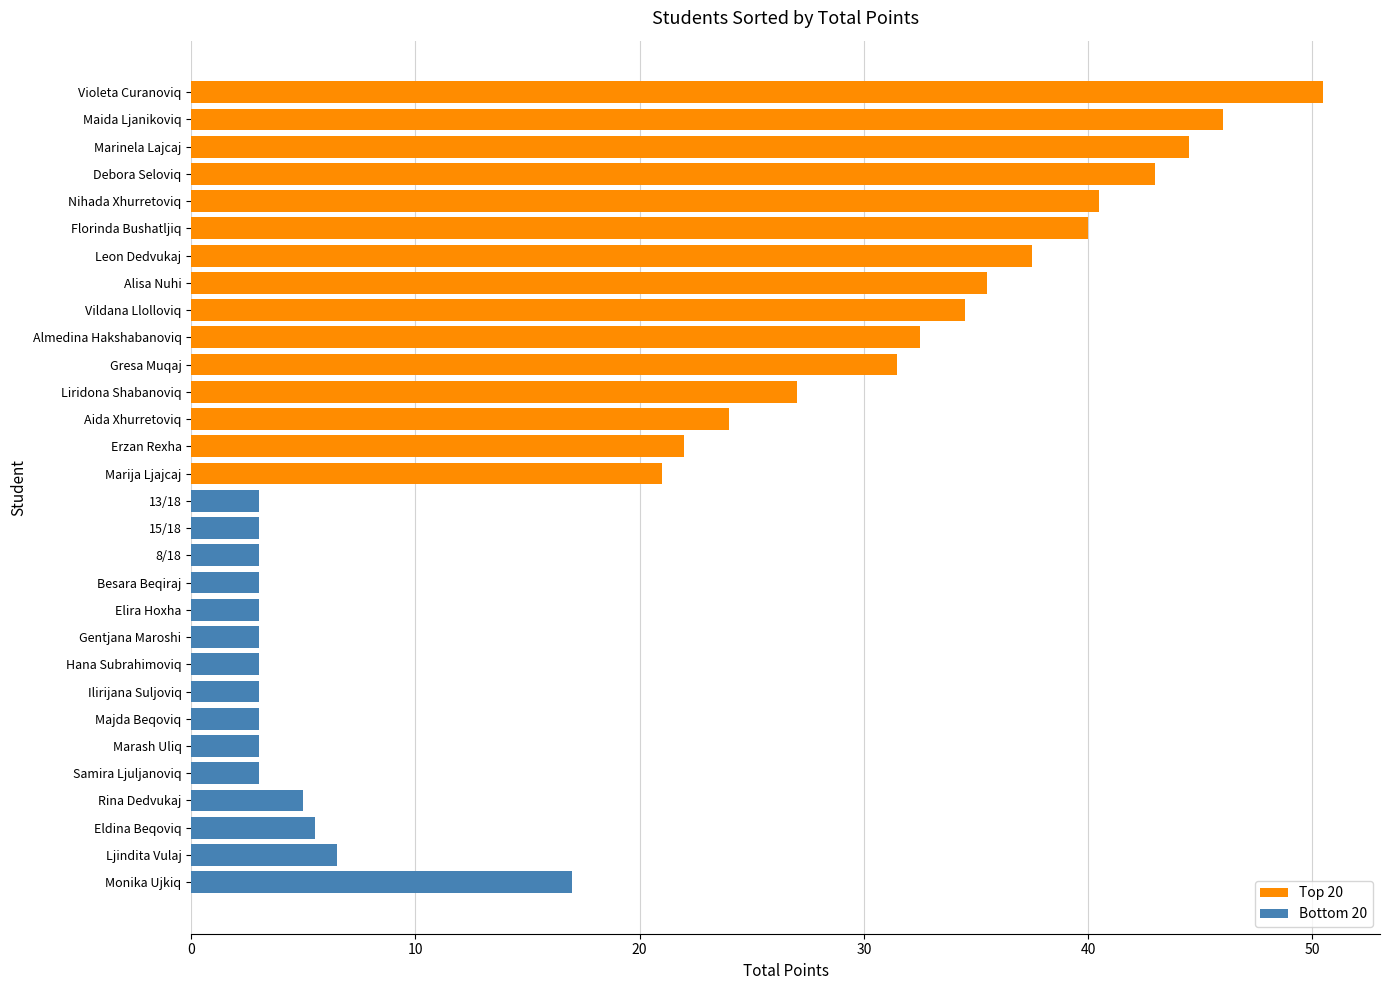

True or false: Bottom 20 has a value of 0.9 at Marash Uliq.

False